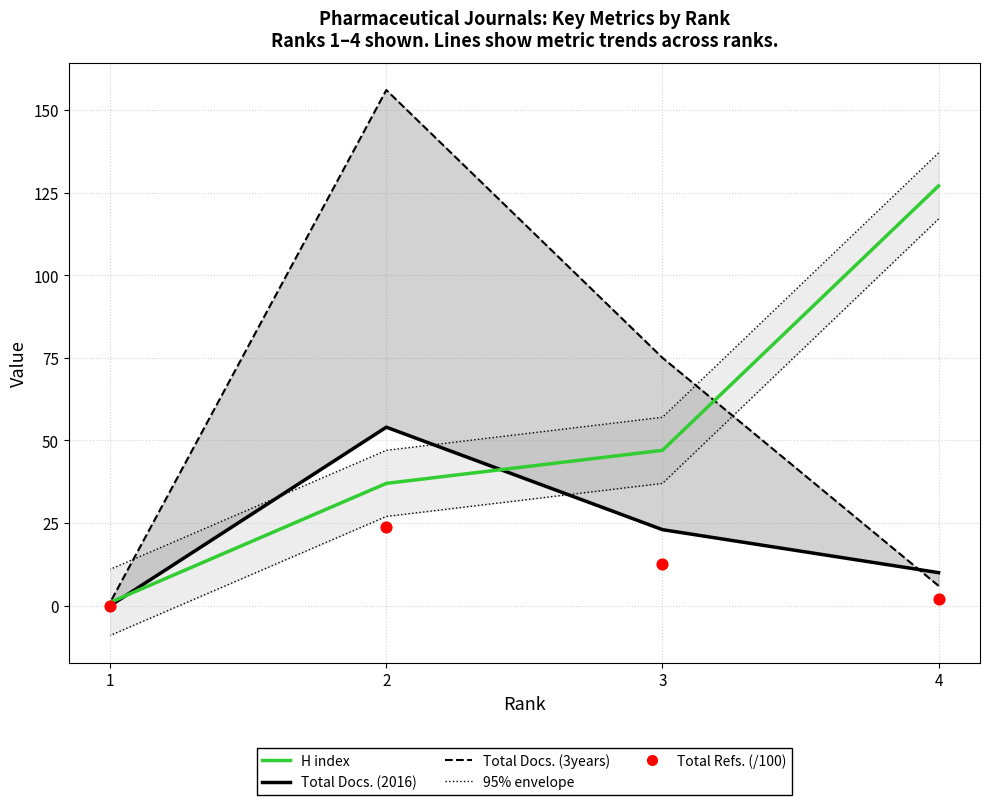

What is the total value across all series at 2?

270.9